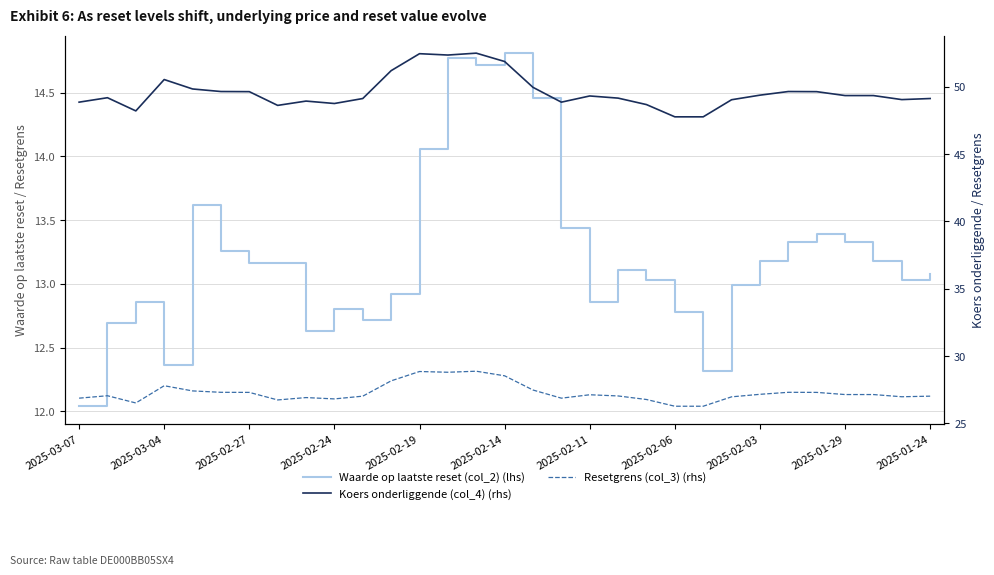

What is the difference between the highest and lowest values at 16?

35.5